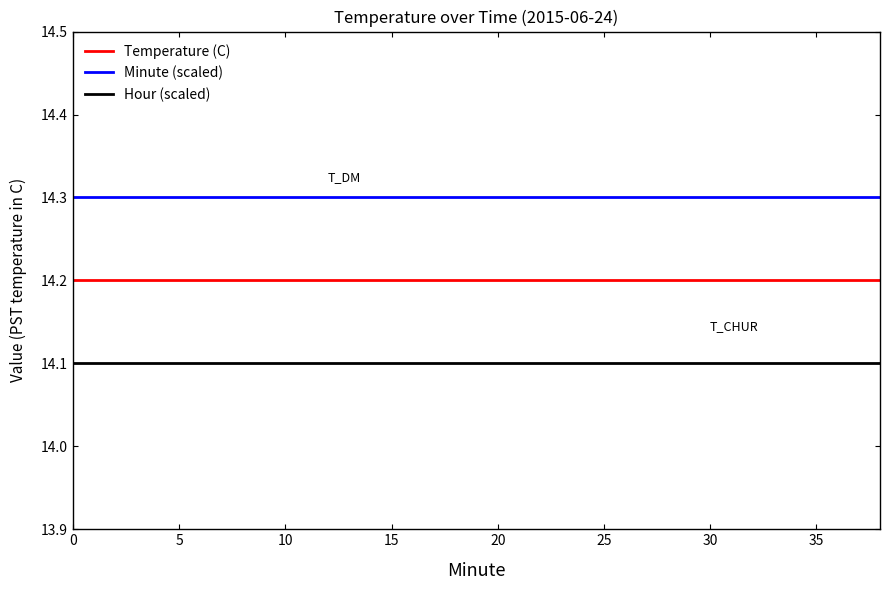

Rank the series by their average value, from lowest to highest.

Hour (scaled), Temperature (C), Minute (scaled)